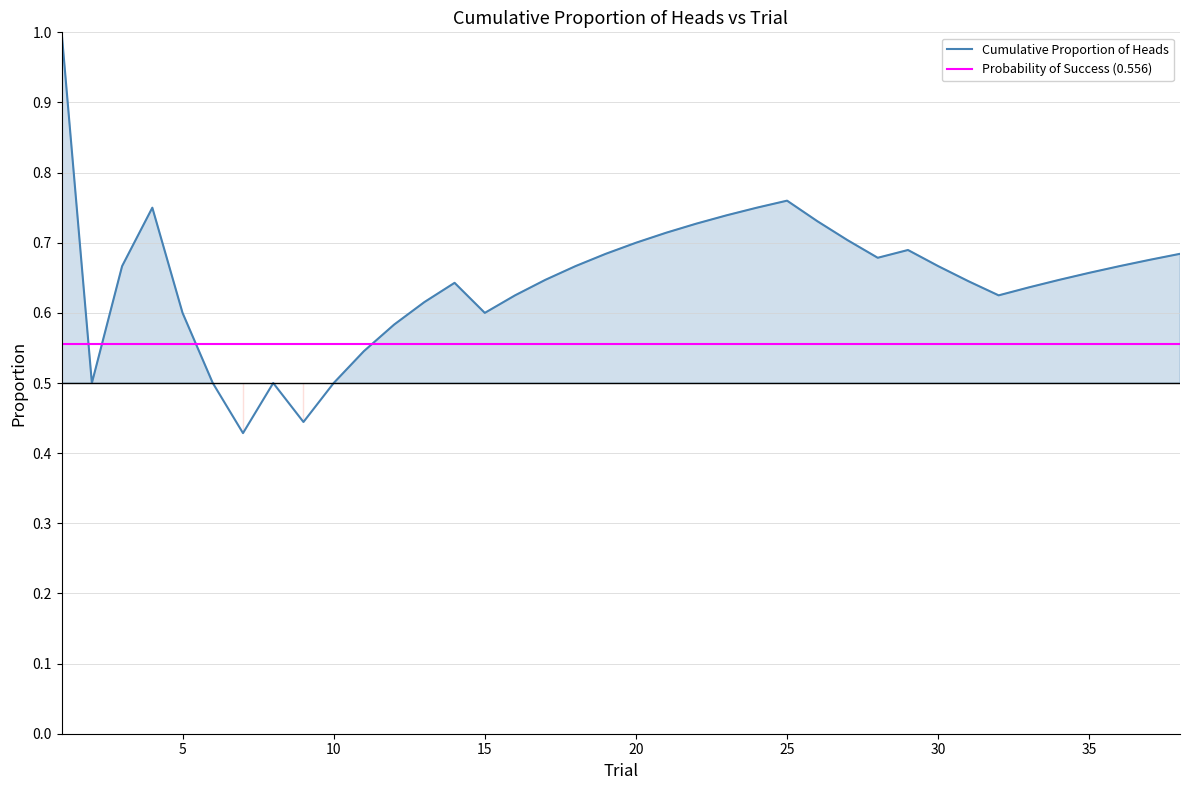

True or false: Probability of Success (0.556) and Cumulative Proportion of Heads intersect in this chart.

True